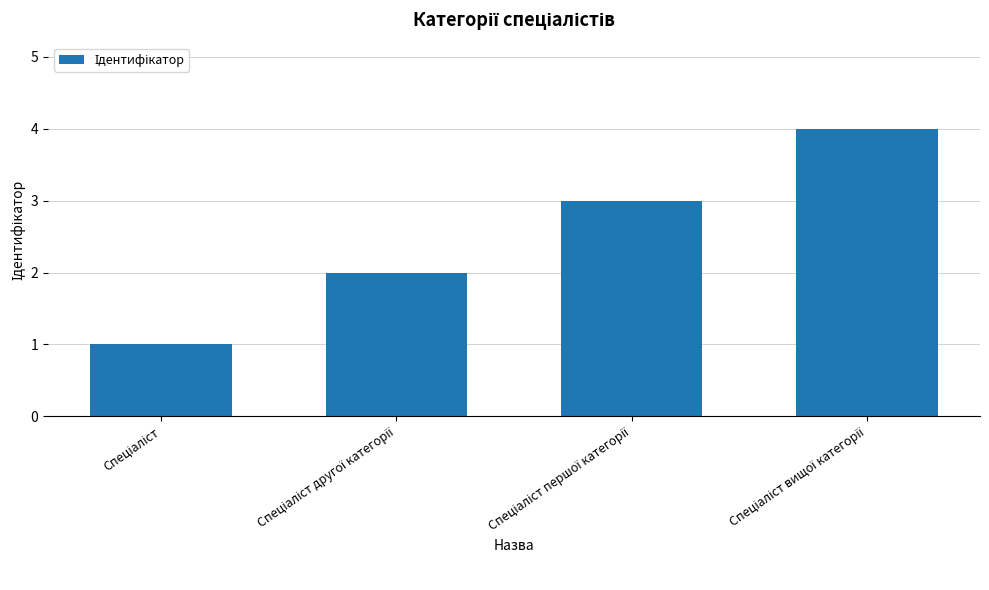

What is the sum of all values?

10